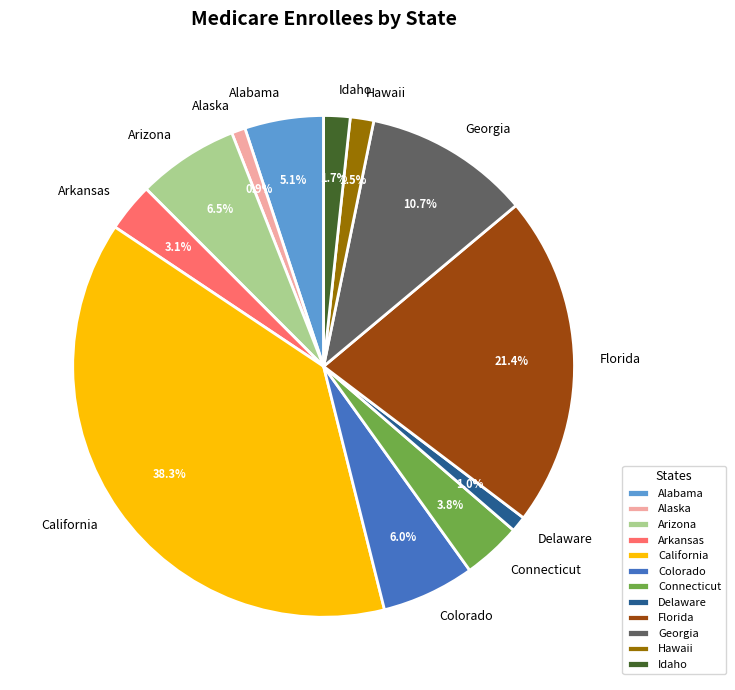

The Alaska slice represents 1% of the pie. True or false?

True